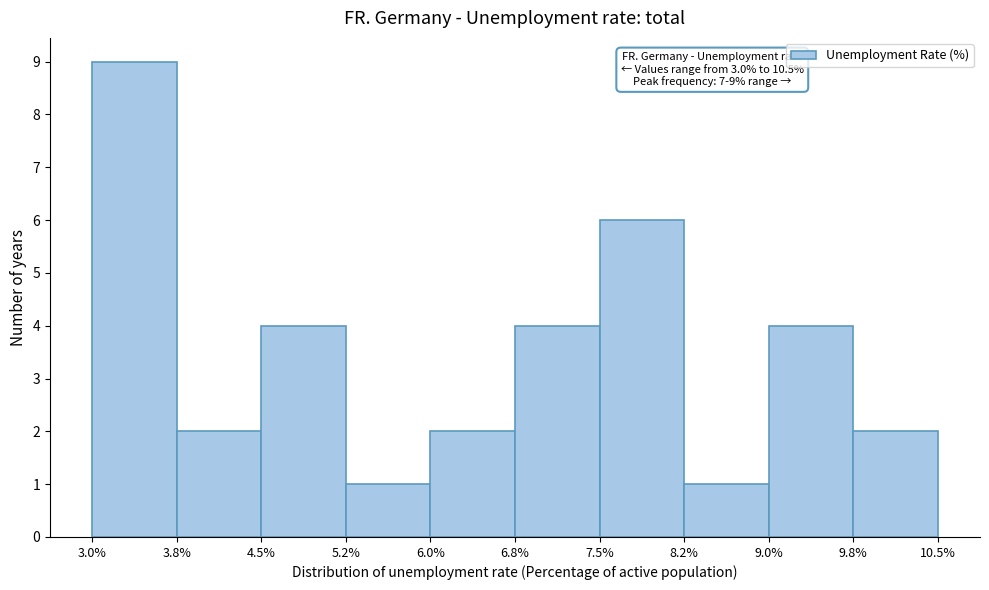

Over which range of the x-axis is the bar tallest?

3.0% to 3.8%